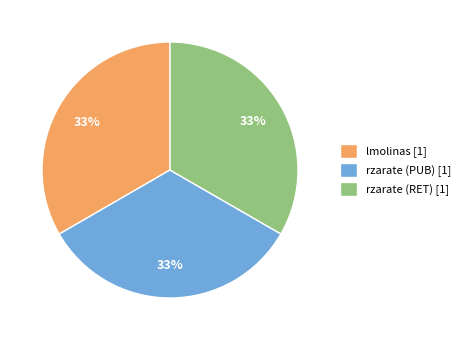

Is there a majority slice in this chart?

No